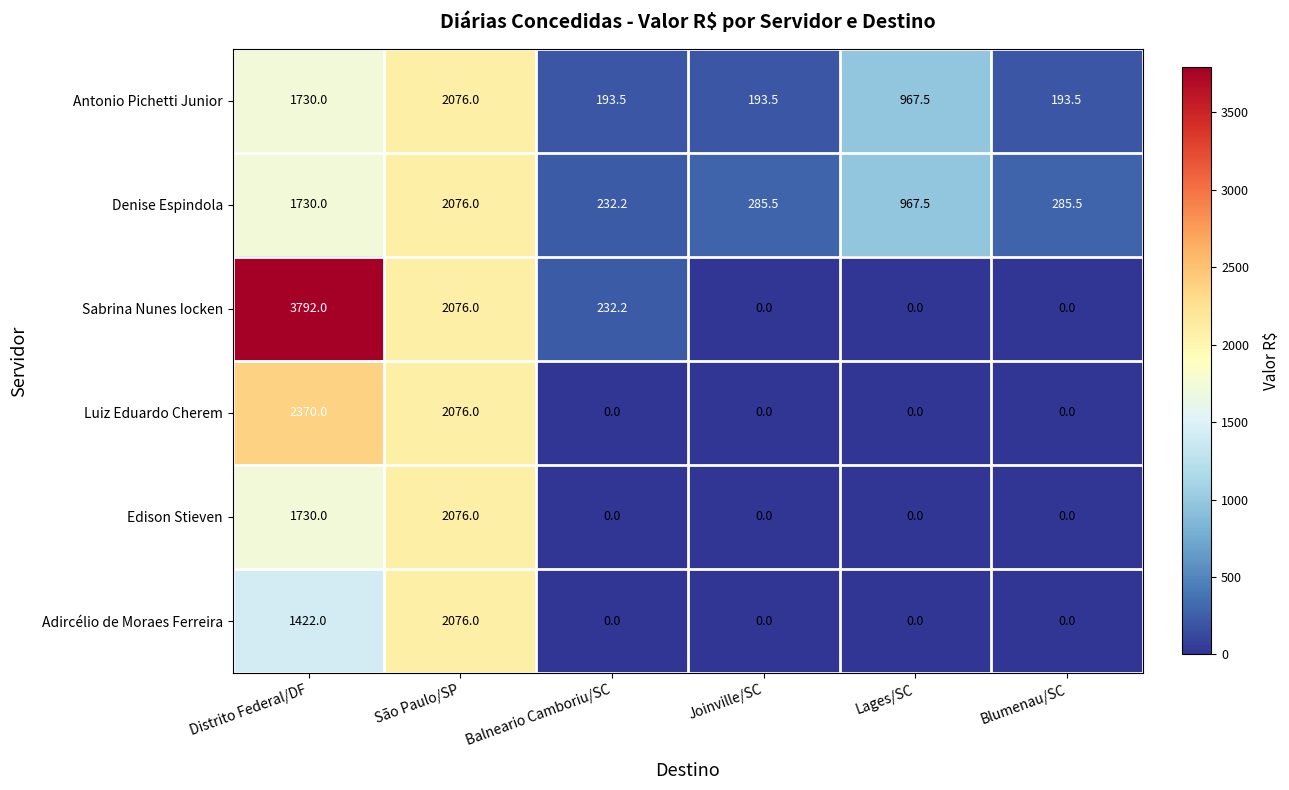

What is the difference between the Denise Espindola values at Joinville/SC and Lages/SC?

682.0